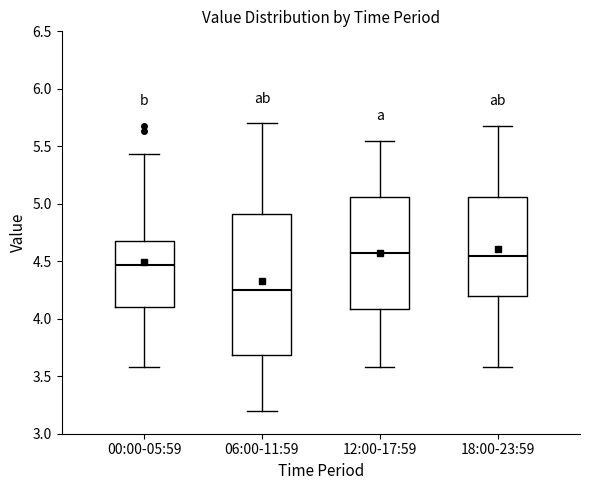

Reading left to right, read every box against the y-axis: the position of its median line, the range the box covers, and the ends of its whiskers. The values are not printed on the chart, so give them approximately, as read against the axis.

00:00-05:59: median 4.45, box 4.10 to 4.70, whiskers 3.60 to 5.45
06:00-11:59: median 4.25, box 3.70 to 4.90, whiskers 3.20 to 5.70
12:00-17:59: median 4.60, box 4.10 to 5.05, whiskers 3.60 to 5.55
18:00-23:59: median 4.55, box 4.20 to 5.05, whiskers 3.60 to 5.70